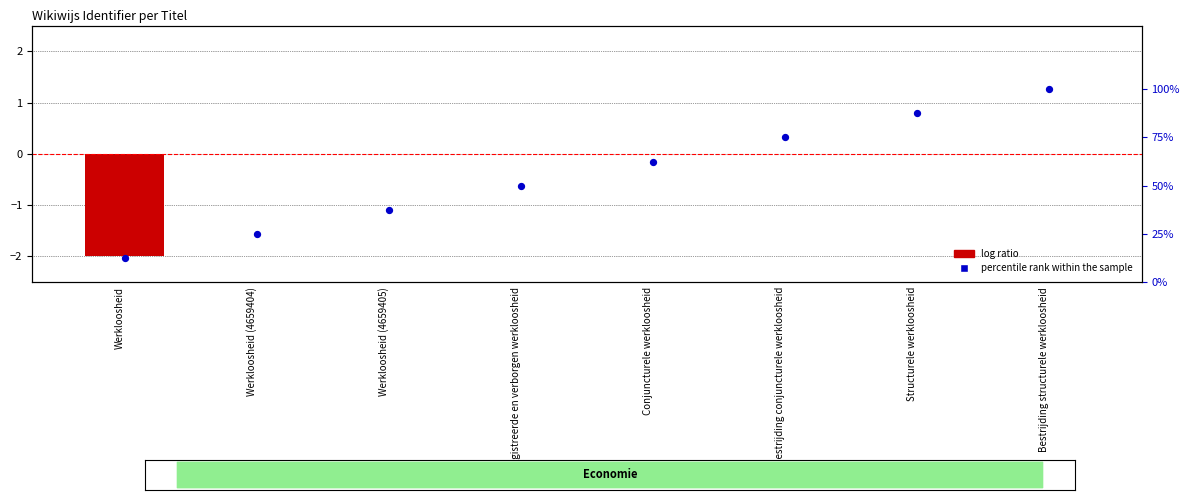

Which series has the largest total across all categories?

percentile rank within the sample